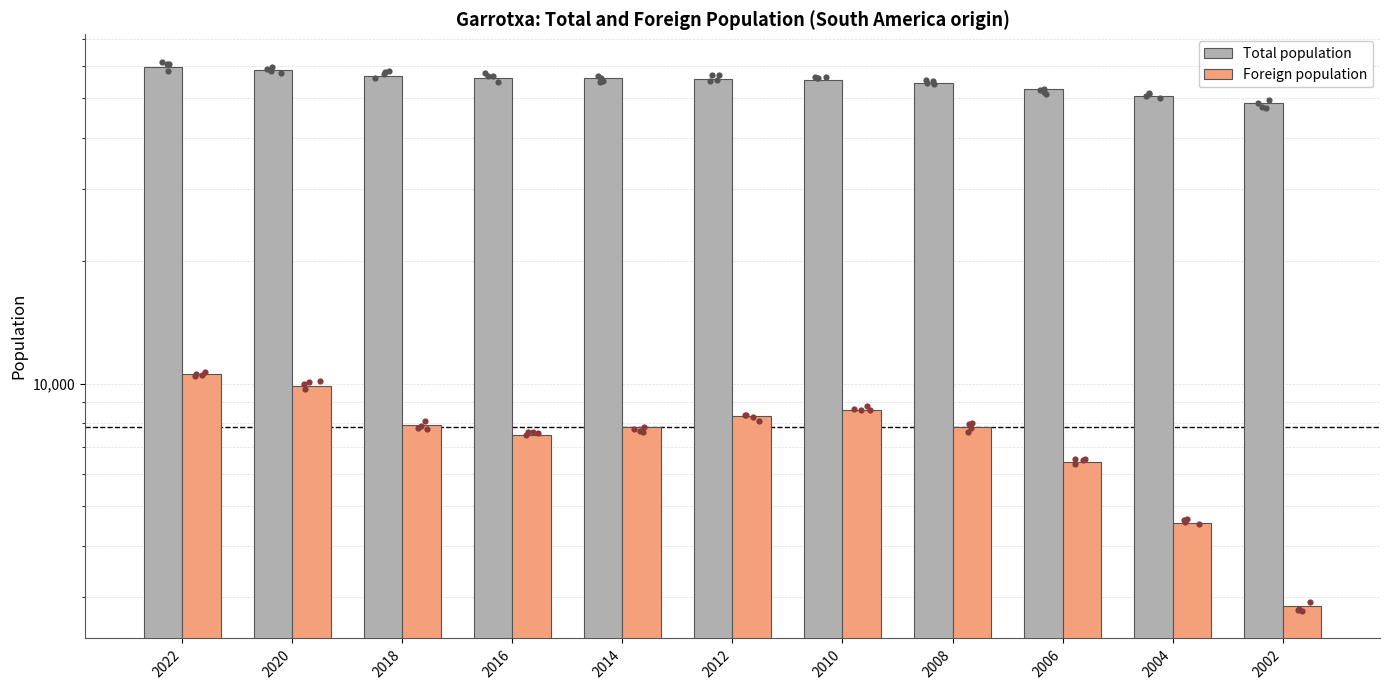

What is the total value across all series at 2020?

68463